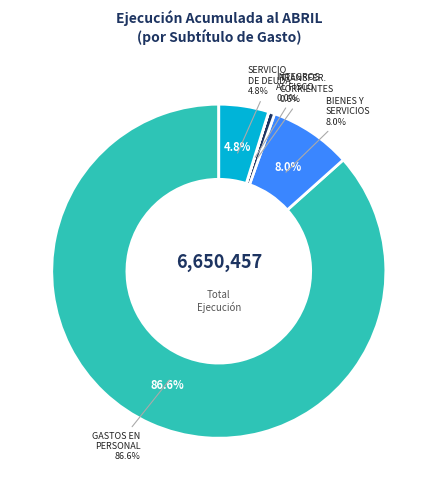

To the nearest percent, what is the combined percentage of INTEGROS AL FISCO and GASTOS EN PERSONAL?

87%